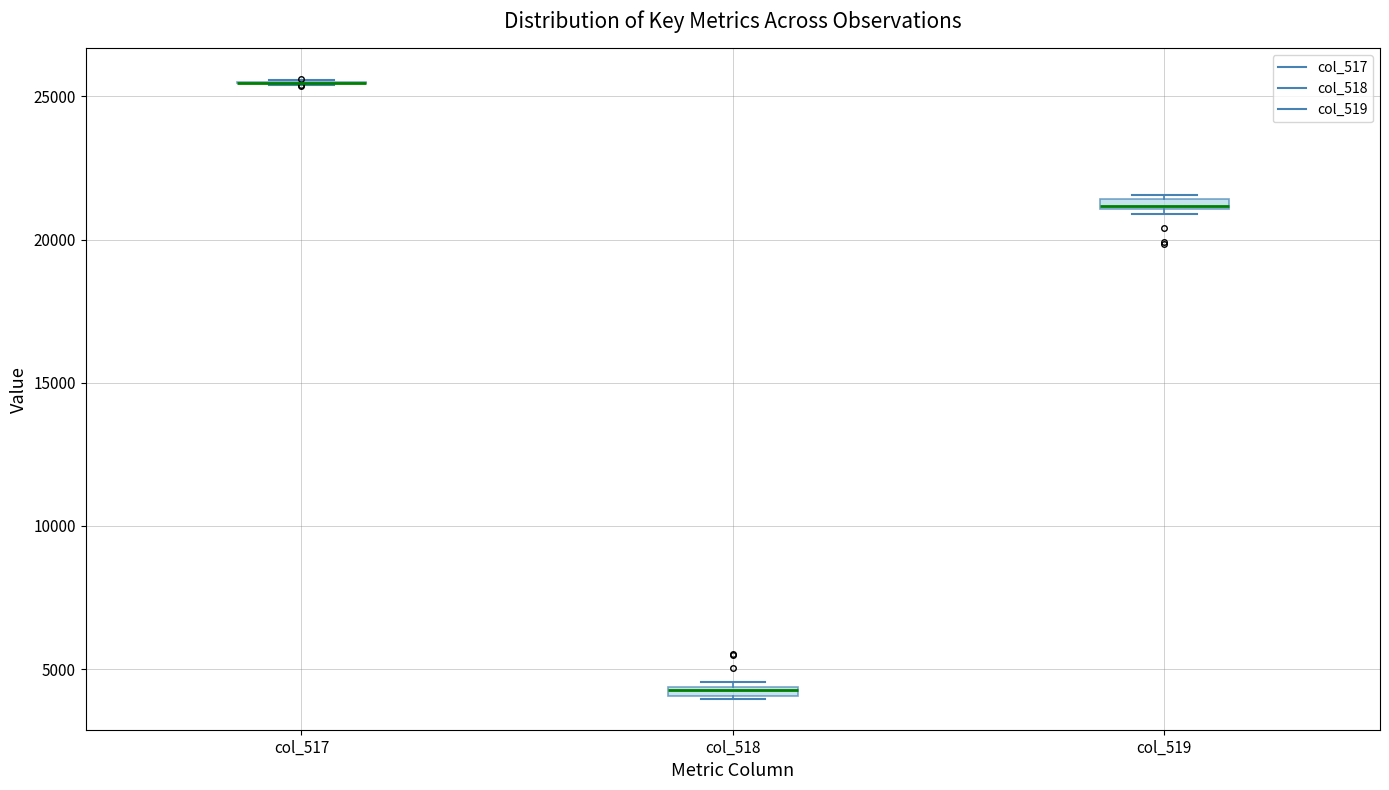

Where is the lower edge of the box for col_518 on the y-axis? The values are not printed on the chart, so give them approximately, as read against the axis.

4000